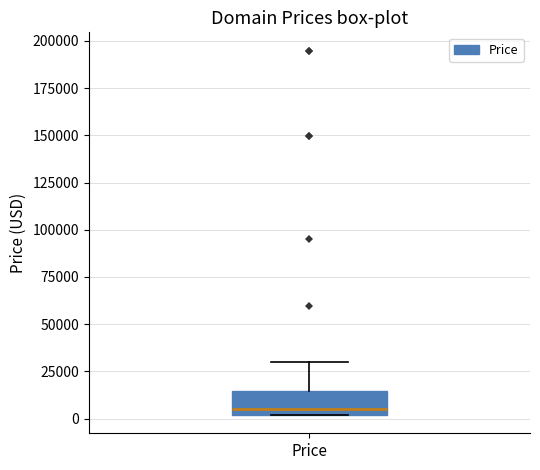

Where is the lower edge of the box for Price on the y-axis? The values are not printed on the chart, so give them approximately, as read against the axis.

0